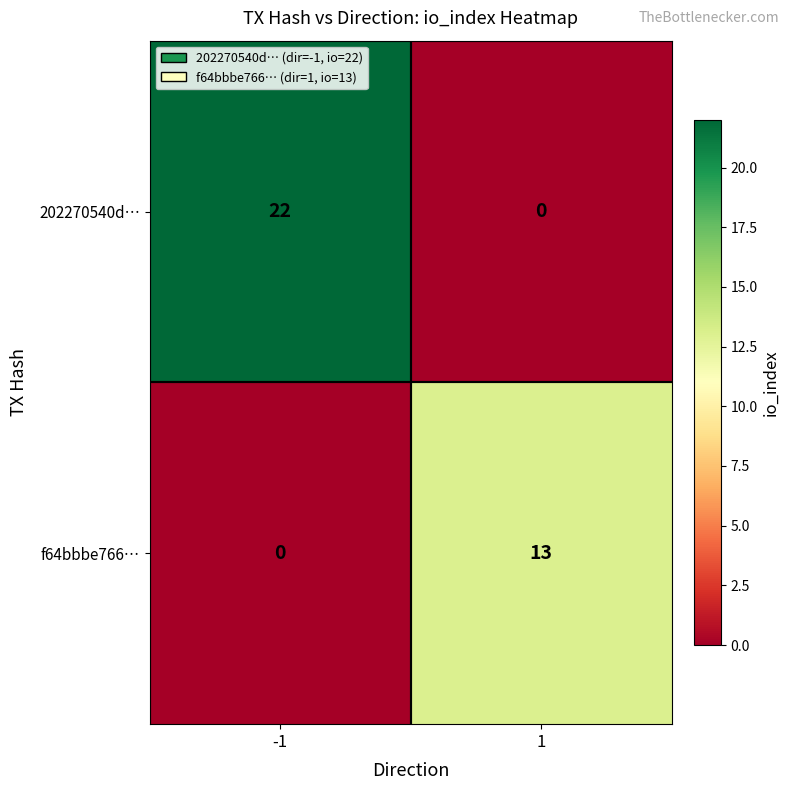

How many distinct data groups are displayed?

2